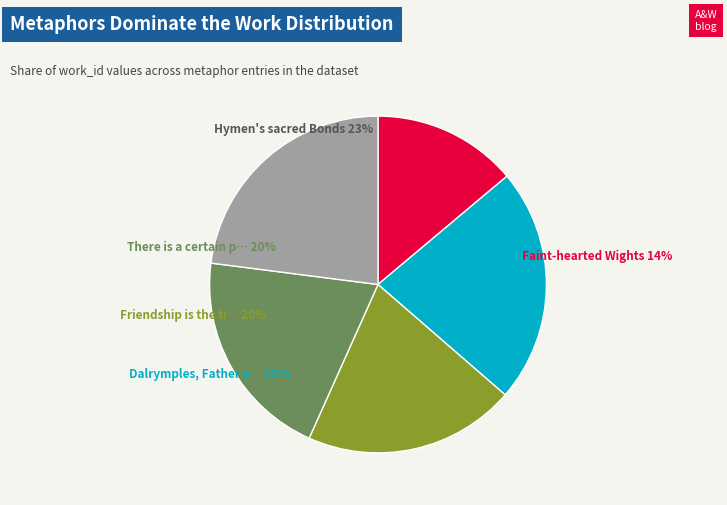

How many slices are in this pie chart?

5